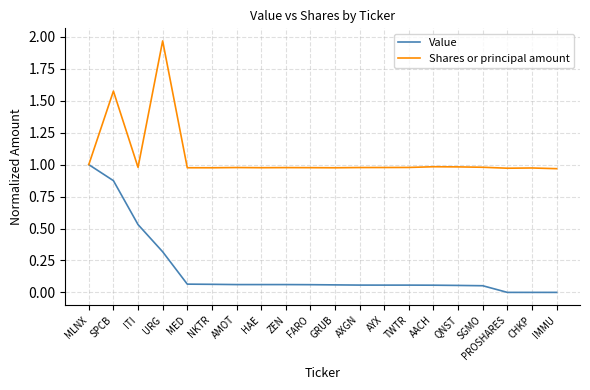

At which category is the sum across all series the highest?

SPCB